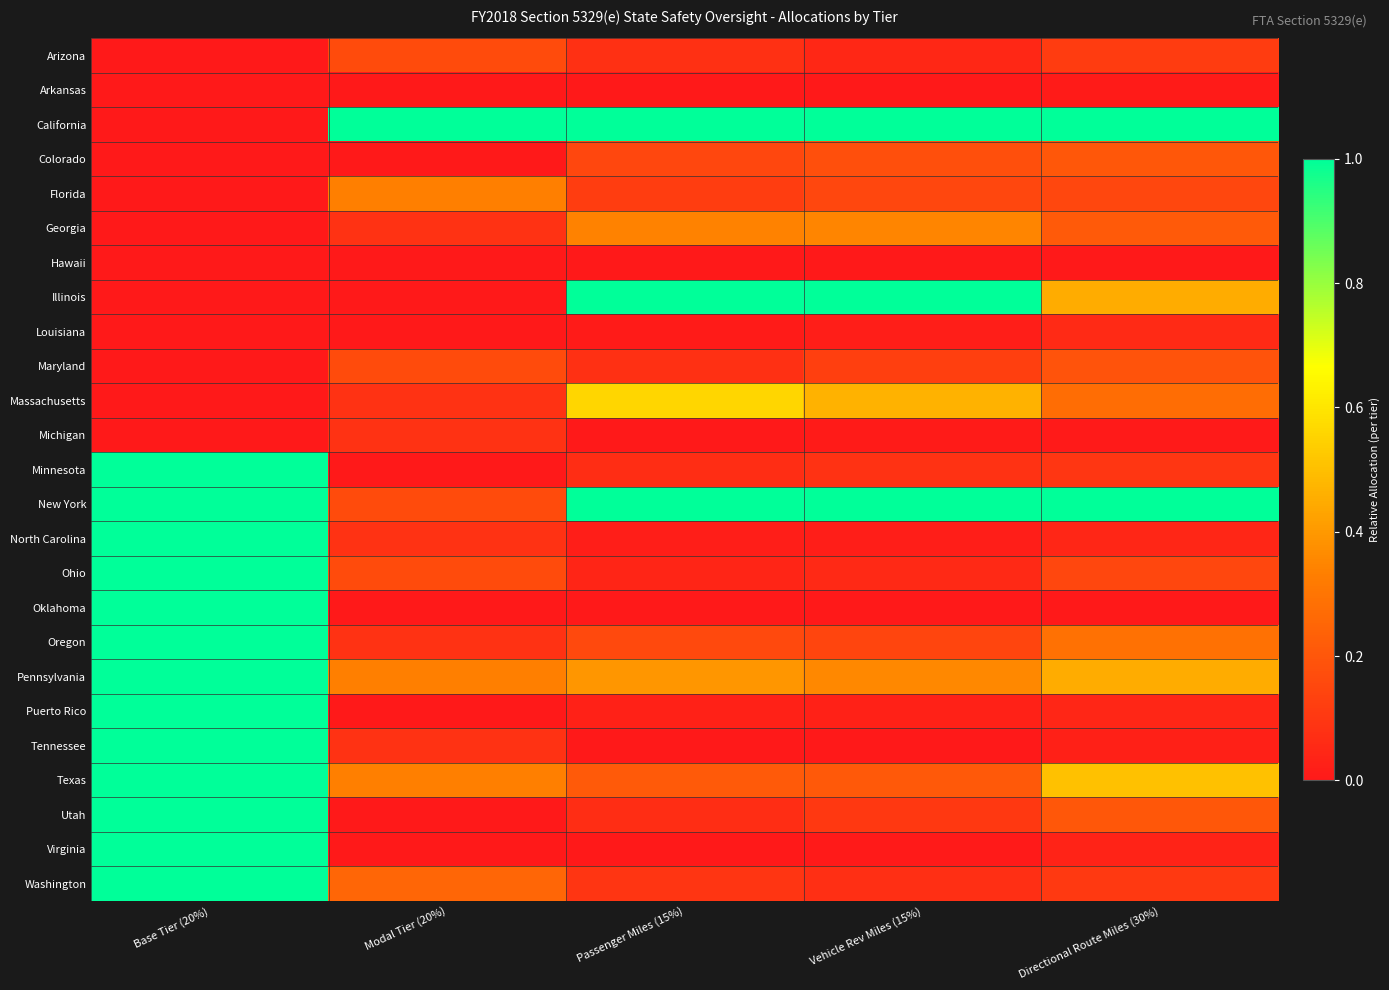

Reading left to right, list all the values displayed in this chart.

Arizona: Base Tier (20%)=0.0	Modal Tier (20%)=0.2	Passenger Miles (15%)=0.1	Vehicle Rev Miles (15%)=0.0	Directional Route Miles (30%)=0.1
Arkansas: Base Tier (20%)=0.0	Modal Tier (20%)=0.0	Passenger Miles (15%)=0.0	Vehicle Rev Miles (15%)=0.0	Directional Route Miles (30%)=0.0
California: Base Tier (20%)=0.0	Modal Tier (20%)=1.0	Passenger Miles (15%)=1.0	Vehicle Rev Miles (15%)=1.0	Directional Route Miles (30%)=1.0
Colorado: Base Tier (20%)=0.0	Modal Tier (20%)=0.0	Passenger Miles (15%)=0.2	Vehicle Rev Miles (15%)=0.2	Directional Route Miles (30%)=0.2
Florida: Base Tier (20%)=0.0	Modal Tier (20%)=0.3	Passenger Miles (15%)=0.1	Vehicle Rev Miles (15%)=0.2	Directional Route Miles (30%)=0.2
Georgia: Base Tier (20%)=0.0	Modal Tier (20%)=0.1	Passenger Miles (15%)=0.3	Vehicle Rev Miles (15%)=0.4	Directional Route Miles (30%)=0.2
Hawaii: Base Tier (20%)=0.0	Modal Tier (20%)=0.0	Passenger Miles (15%)=0.0	Vehicle Rev Miles (15%)=0.0	Directional Route Miles (30%)=0.0
Illinois: Base Tier (20%)=0.0	Modal Tier (20%)=0.0	Passenger Miles (15%)=1.0	Vehicle Rev Miles (15%)=1.0	Directional Route Miles (30%)=0.5
Louisiana: Base Tier (20%)=0.0	Modal Tier (20%)=0.0	Passenger Miles (15%)=0.0	Vehicle Rev Miles (15%)=0.0	Directional Route Miles (30%)=0.1
Maryland: Base Tier (20%)=0.0	Modal Tier (20%)=0.2	Passenger Miles (15%)=0.1	Vehicle Rev Miles (15%)=0.1	Directional Route Miles (30%)=0.2
Massachusetts: Base Tier (20%)=0.0	Modal Tier (20%)=0.1	Passenger Miles (15%)=0.6	Vehicle Rev Miles (15%)=0.5	Directional Route Miles (30%)=0.3
Michigan: Base Tier (20%)=0.0	Modal Tier (20%)=0.1	Passenger Miles (15%)=0.0	Vehicle Rev Miles (15%)=0.0	Directional Route Miles (30%)=0.0
Minnesota: Base Tier (20%)=1.0	Modal Tier (20%)=0.0	Passenger Miles (15%)=0.1	Vehicle Rev Miles (15%)=0.1	Directional Route Miles (30%)=0.1
New York: Base Tier (20%)=1.0	Modal Tier (20%)=0.2	Passenger Miles (15%)=1.0	Vehicle Rev Miles (15%)=1.0	Directional Route Miles (30%)=1.0
North Carolina: Base Tier (20%)=1.0	Modal Tier (20%)=0.1	Passenger Miles (15%)=0.0	Vehicle Rev Miles (15%)=0.0	Directional Route Miles (30%)=0.0
Ohio: Base Tier (20%)=1.0	Modal Tier (20%)=0.2	Passenger Miles (15%)=0.0	Vehicle Rev Miles (15%)=0.1	Directional Route Miles (30%)=0.1
Oklahoma: Base Tier (20%)=1.0	Modal Tier (20%)=0.0	Passenger Miles (15%)=0.0	Vehicle Rev Miles (15%)=0.0	Directional Route Miles (30%)=0.0
Oregon: Base Tier (20%)=1.0	Modal Tier (20%)=0.1	Passenger Miles (15%)=0.2	Vehicle Rev Miles (15%)=0.1	Directional Route Miles (30%)=0.3
Pennsylvania: Base Tier (20%)=1.0	Modal Tier (20%)=0.3	Passenger Miles (15%)=0.4	Vehicle Rev Miles (15%)=0.4	Directional Route Miles (30%)=0.5
Puerto Rico: Base Tier (20%)=1.0	Modal Tier (20%)=0.0	Passenger Miles (15%)=0.0	Vehicle Rev Miles (15%)=0.0	Directional Route Miles (30%)=0.0
Tennessee: Base Tier (20%)=1.0	Modal Tier (20%)=0.1	Passenger Miles (15%)=0.0	Vehicle Rev Miles (15%)=0.0	Directional Route Miles (30%)=0.0
Texas: Base Tier (20%)=1.0	Modal Tier (20%)=0.3	Passenger Miles (15%)=0.2	Vehicle Rev Miles (15%)=0.2	Directional Route Miles (30%)=0.5
Utah: Base Tier (20%)=1.0	Modal Tier (20%)=0.0	Passenger Miles (15%)=0.1	Vehicle Rev Miles (15%)=0.1	Directional Route Miles (30%)=0.2
Virginia: Base Tier (20%)=1.0	Modal Tier (20%)=0.0	Passenger Miles (15%)=0.0	Vehicle Rev Miles (15%)=0.0	Directional Route Miles (30%)=0.0
Washington: Base Tier (20%)=1.0	Modal Tier (20%)=0.3	Passenger Miles (15%)=0.1	Vehicle Rev Miles (15%)=0.1	Directional Route Miles (30%)=0.1